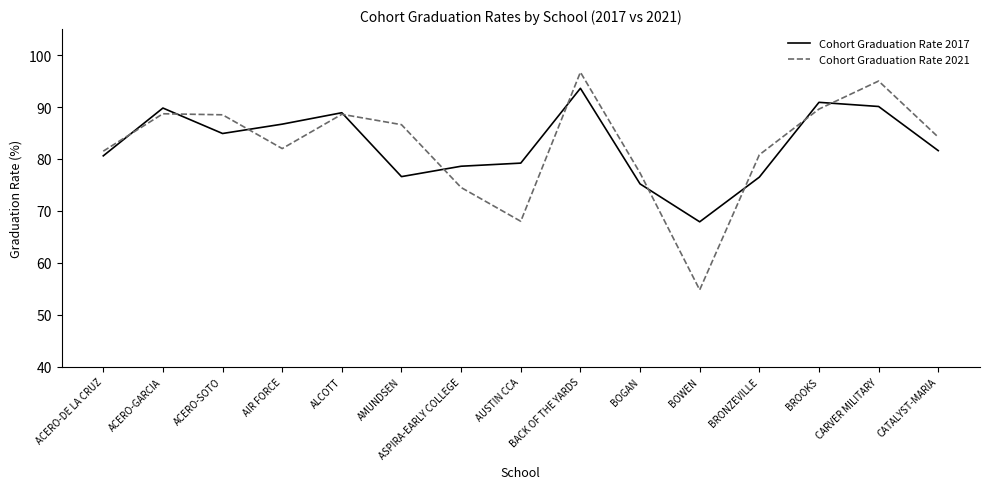

Between which two adjacent categories do Cohort Graduation Rate 2017 and Cohort Graduation Rate 2021 first intersect?

ACERO-DE LA CRUZ and ACERO-GARCIA